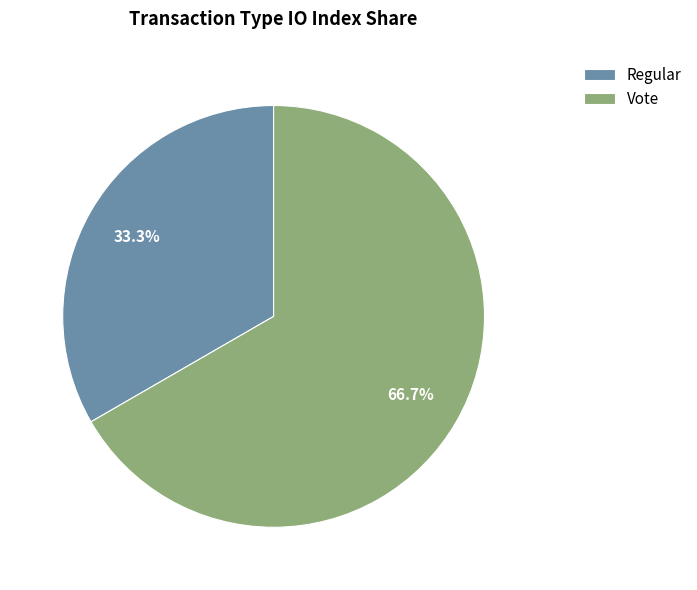

To the nearest percent, what is the combined percentage of Regular and Vote?

100%